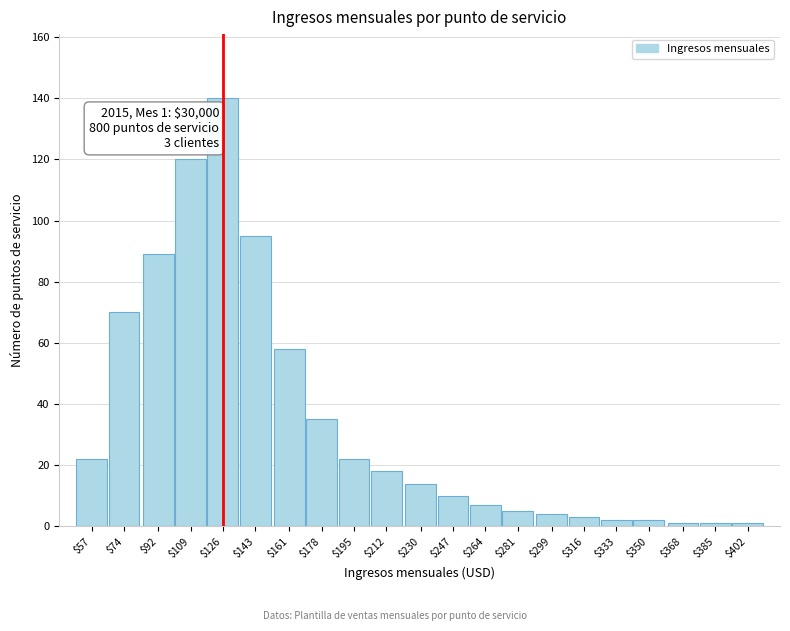

Reading left to right, extract all data points from this chart.

22	70	89	120	140	95	58	35	22	18	14	10	7	5	4	3	2	2	1	1	1